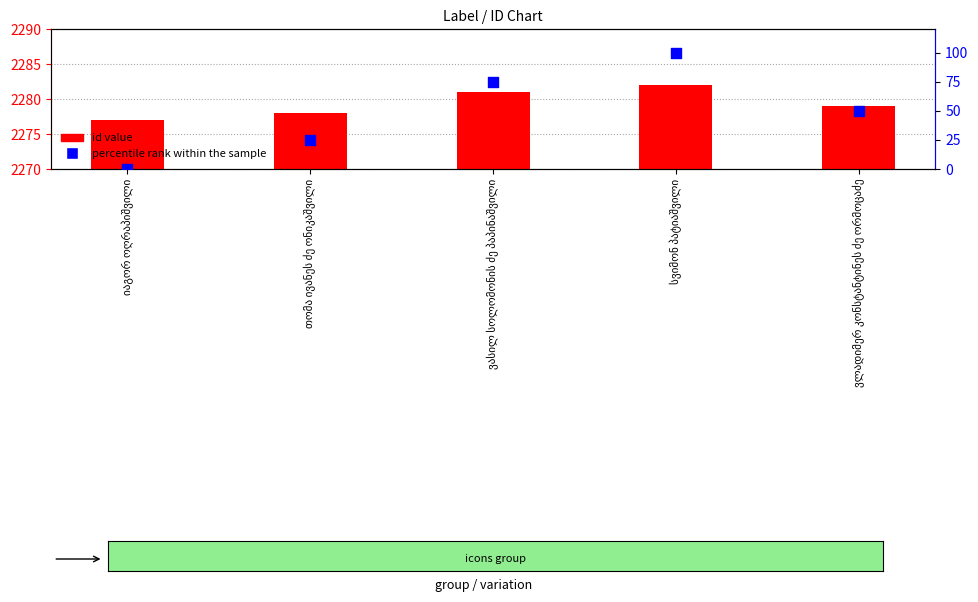

What are all the series names shown in the legend?

id value, percentile rank within the sample